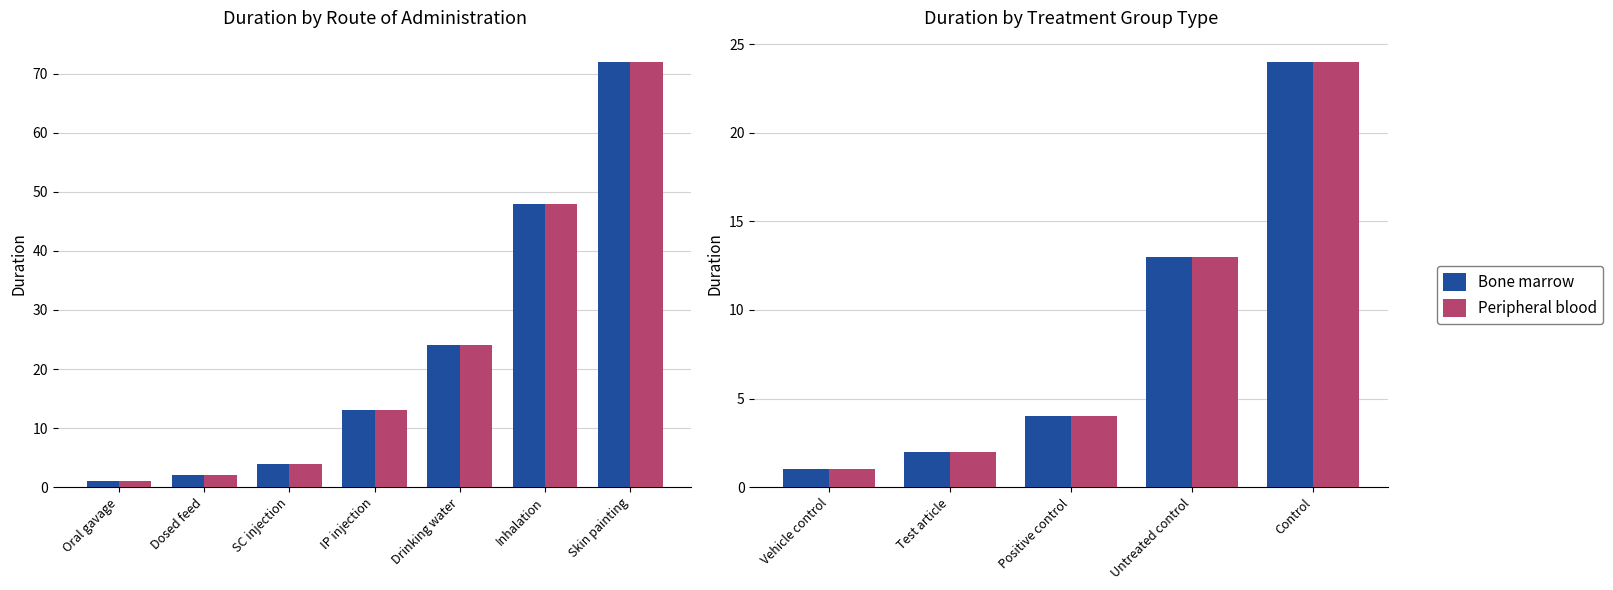

Which series has the widest spread of values?

Bone marrow